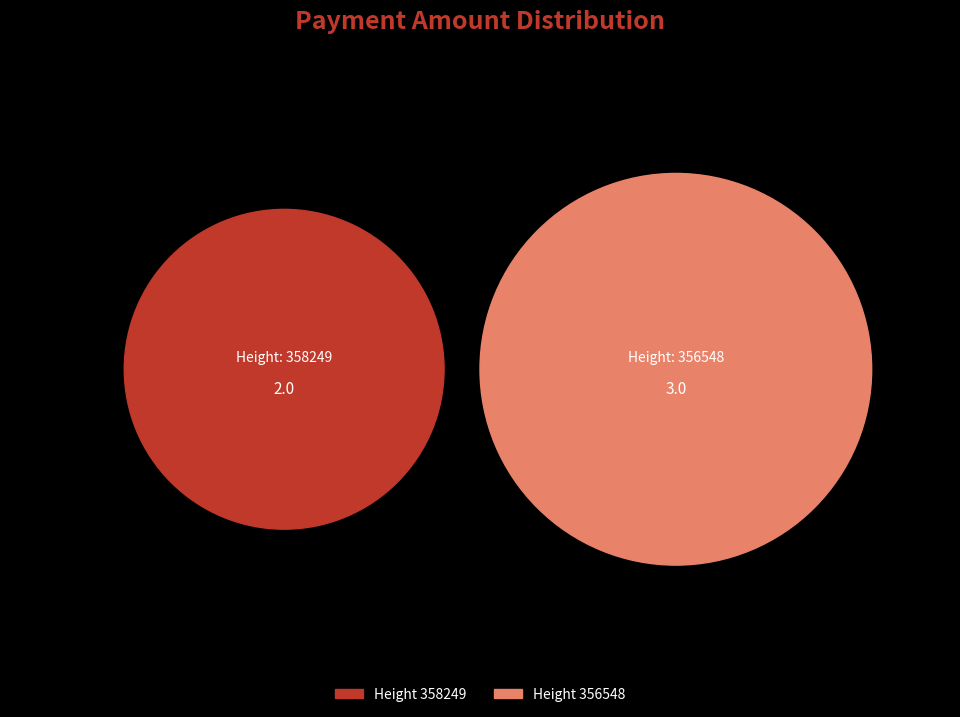

Count the number of slices in the pie.

2